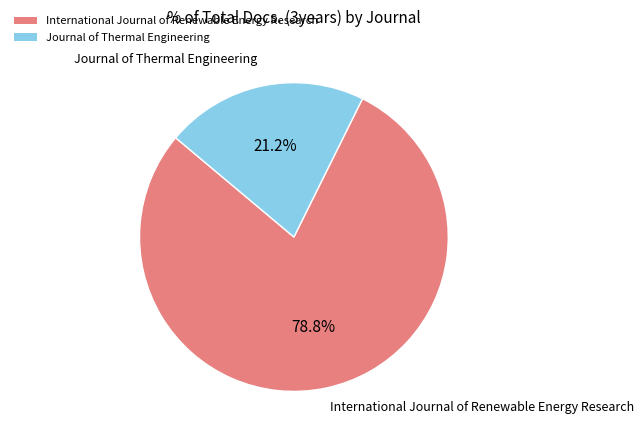

To the nearest percent, what is the combined percentage of Journal of Thermal Engineering and International Journal of Renewable Energy Research?

100%